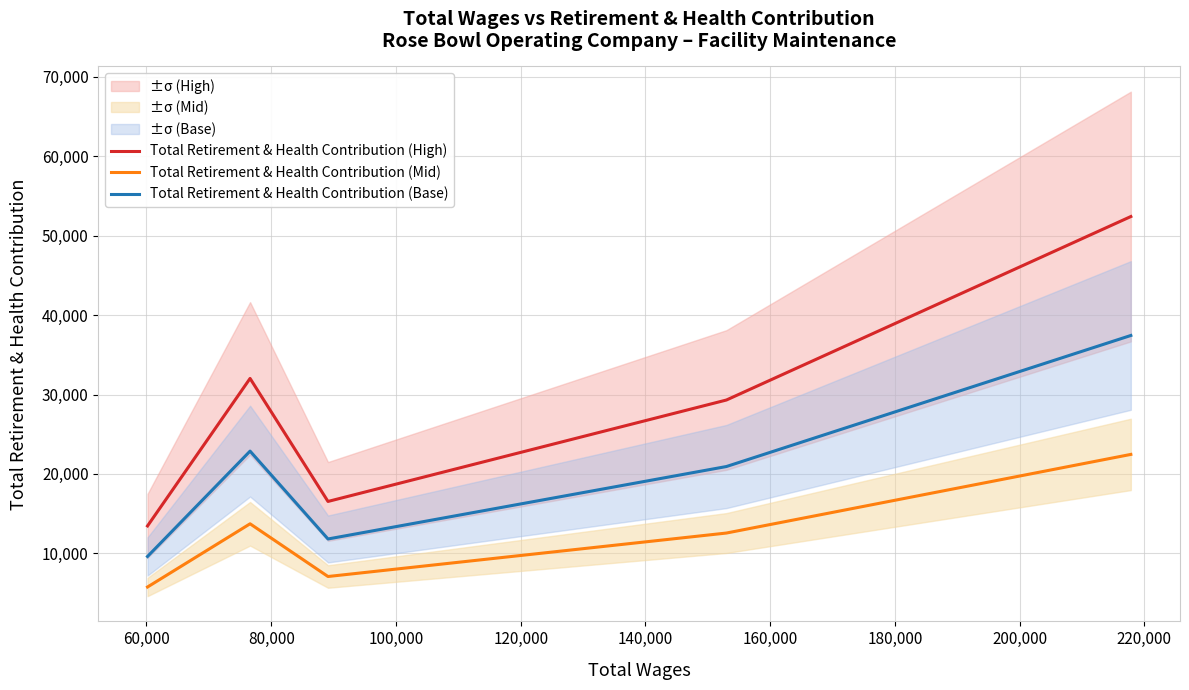

What is the highest value of the Total Retirement & Health Contribution (High) series?

52411.8